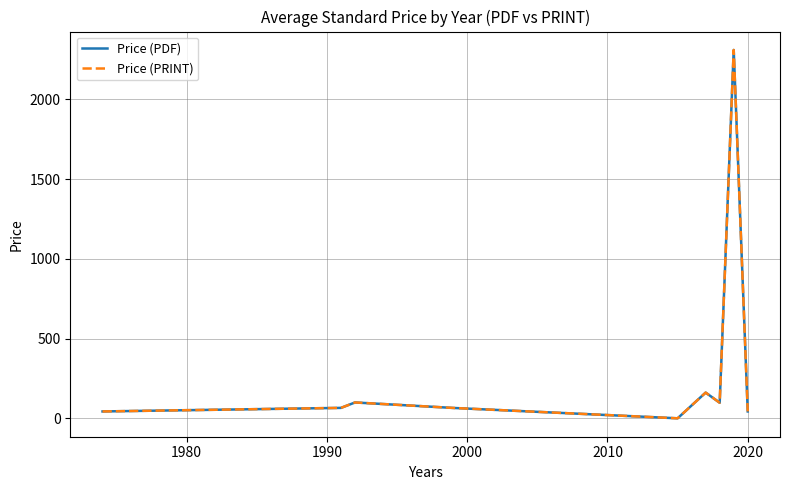

Reading left to right, extract all data points from this chart.

Price (PDF): 43.0	65.3	99.3	65.0	0.0	161.2	97.5	2309.0	43.0
Price (PRINT): 43.0	65.3	99.3	65.0	0.0	161.2	97.5	2309.0	43.0